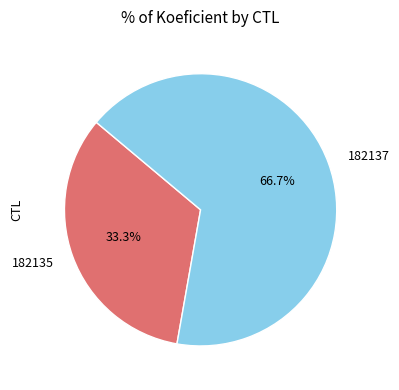

To the nearest percent, what is the difference between the largest and smallest slice percentages?

33%